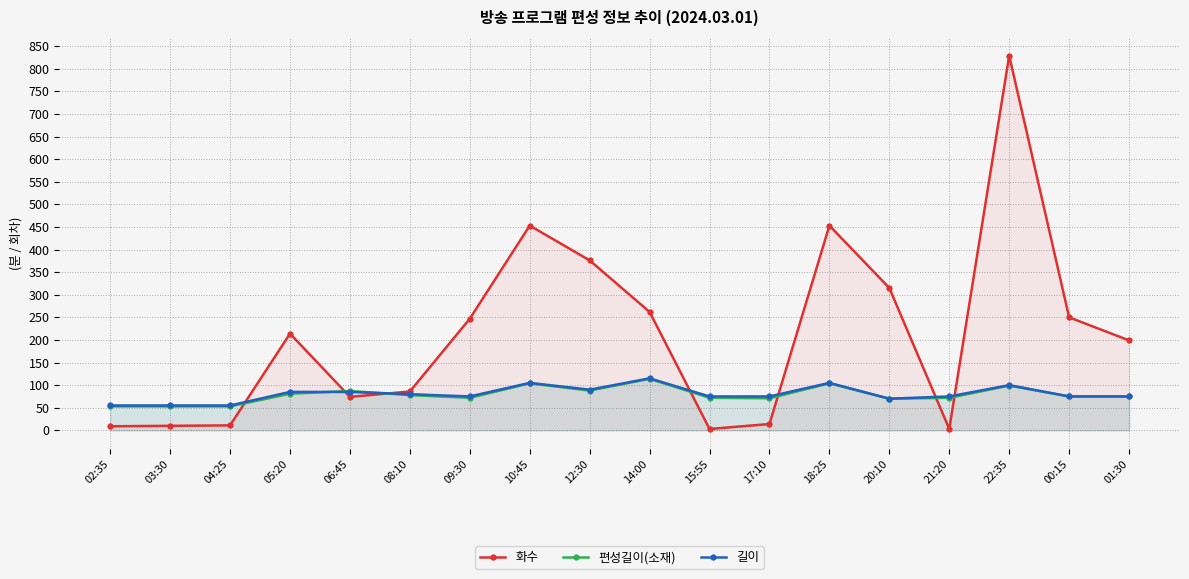

At which label does 화수 first exceed 214?

09:30